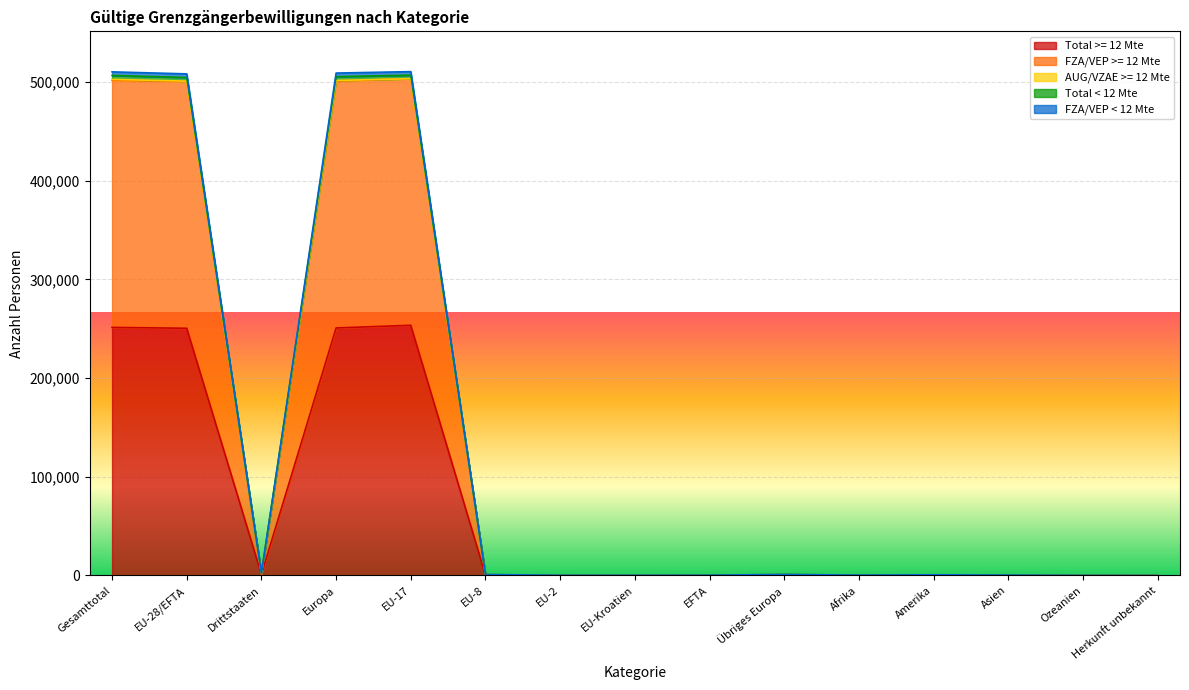

What is the label of the 13th point from the right?

Drittstaaten